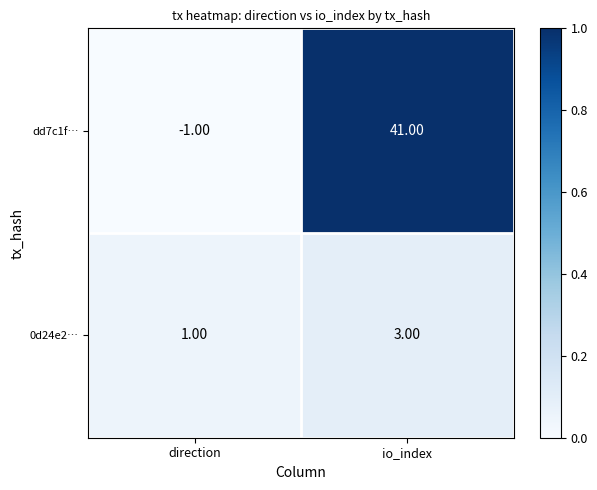

At which label is dd7c1f… closest to 20?

direction